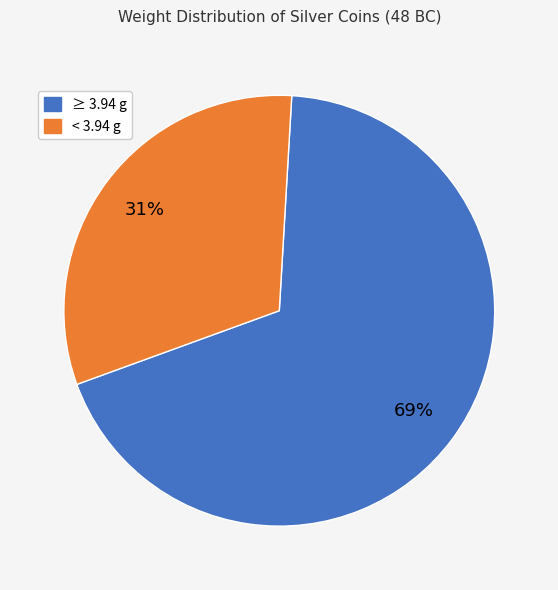

How many slices are in this pie chart?

2